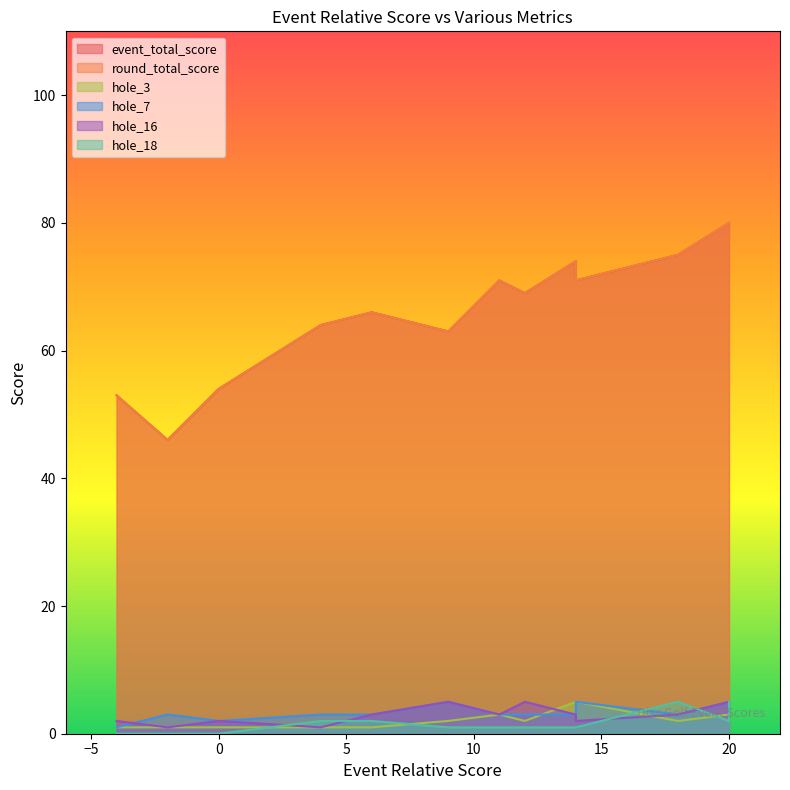

What is the sum of the event_total_score values at 11 and 9?

134